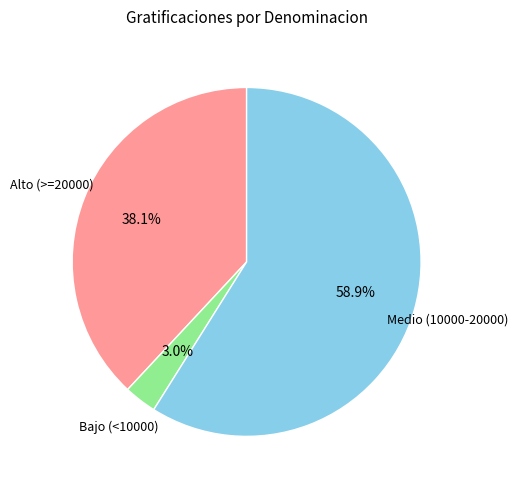

Is there a majority slice in this chart?

Yes